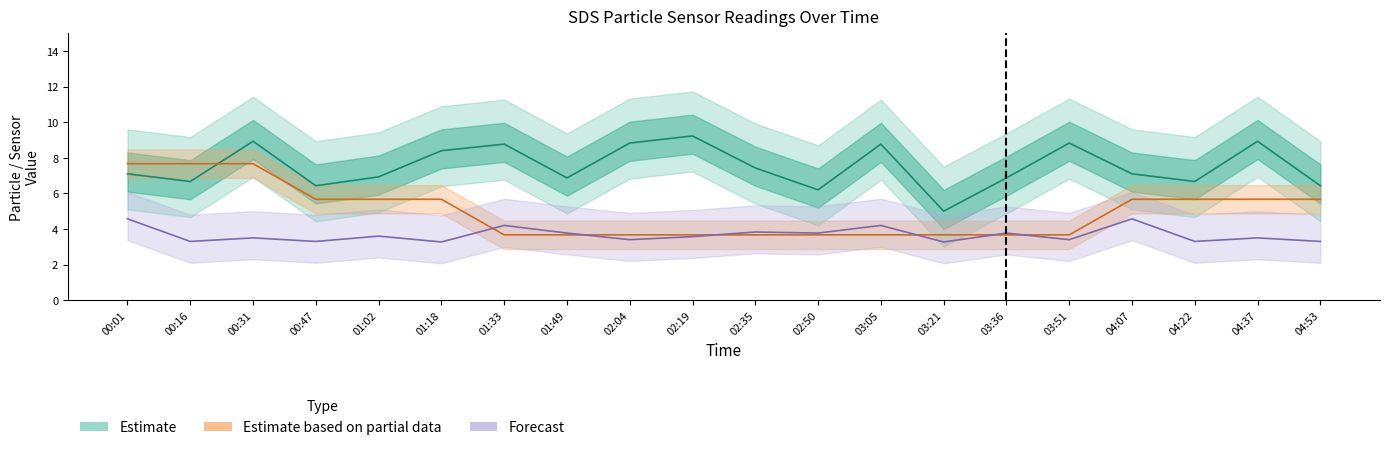

What position from the right is 00:47?

17